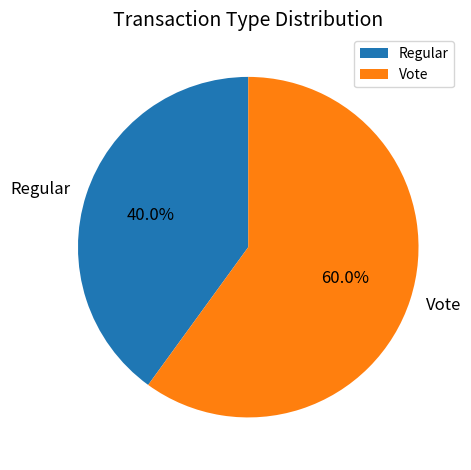

To the nearest percent, what is the difference between the Regular and Vote slice percentages?

20%